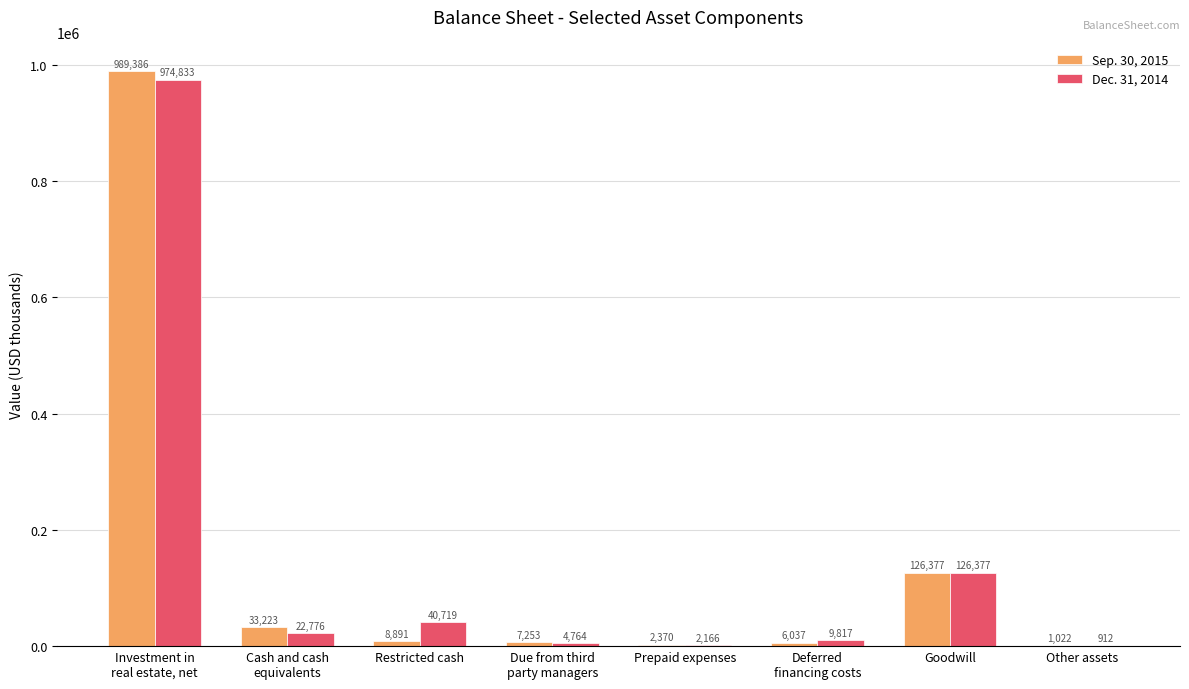

What are all the series names shown in the legend?

Sep. 30, 2015, Dec. 31, 2014